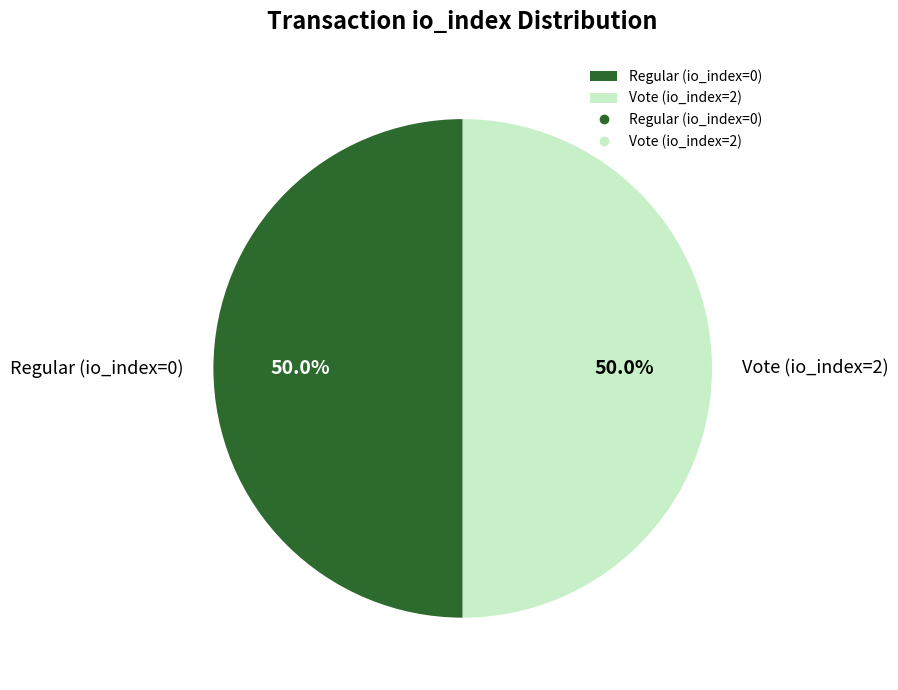

What percentage is NOT represented by Regular (io_index=0)?

50.0%